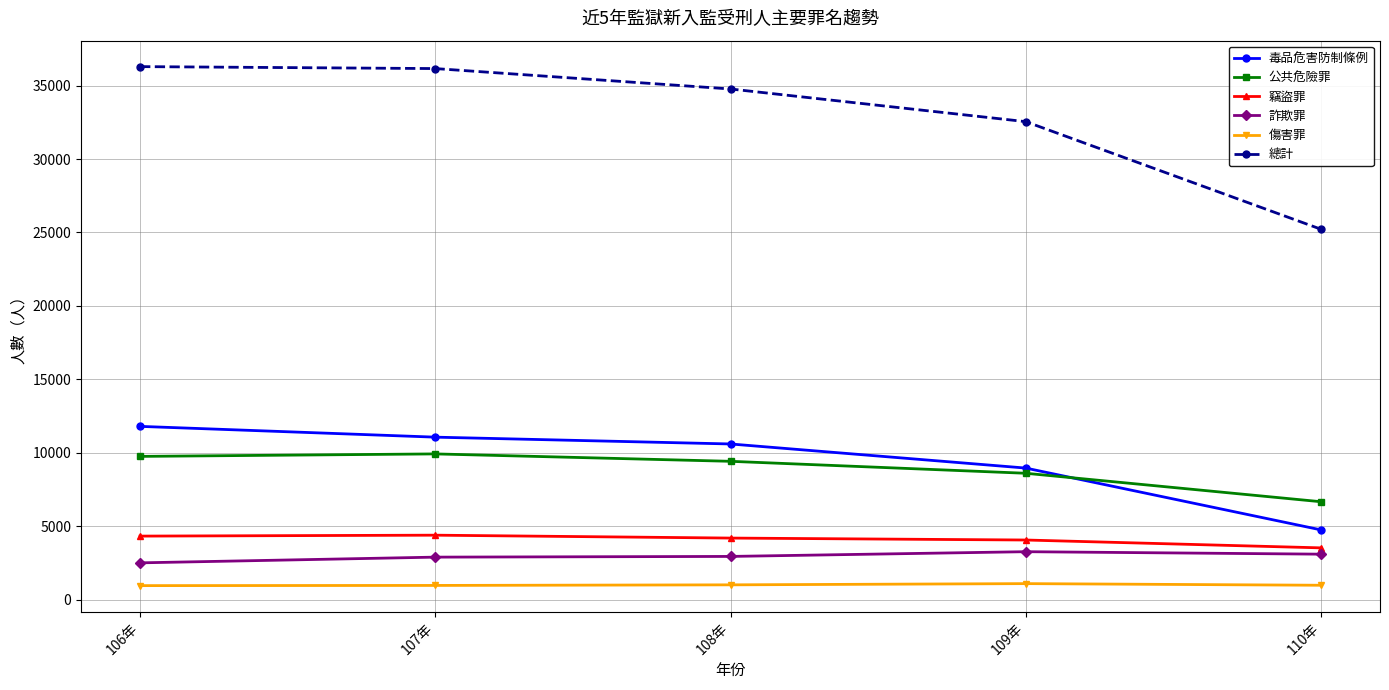

Between 106年 and 110年, which series saw the biggest shift?

總計